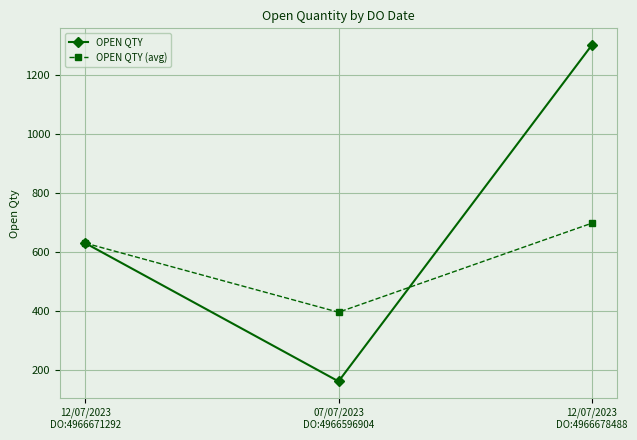

What is the minimum value shown in the chart?

162.0